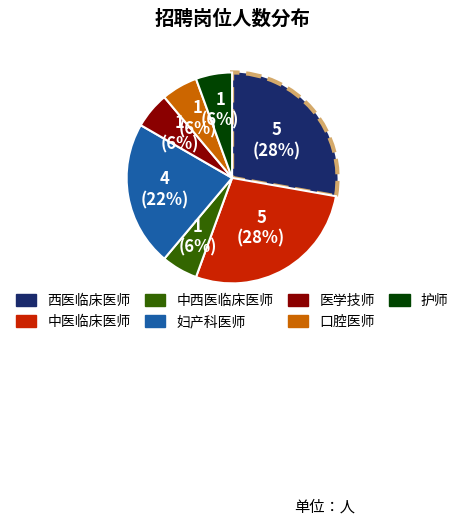

Does 西医临床医师 account for over 50% of the chart?

No